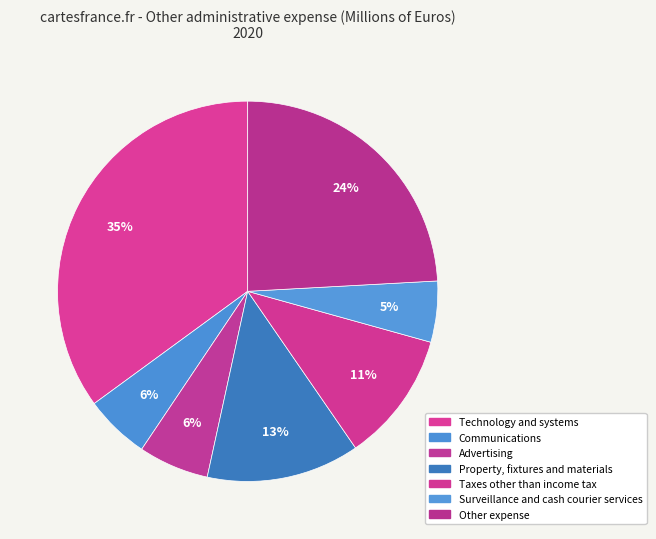

To the nearest percent, what is the combined percentage of Property, fixtures and materials and Technology and systems?

48%